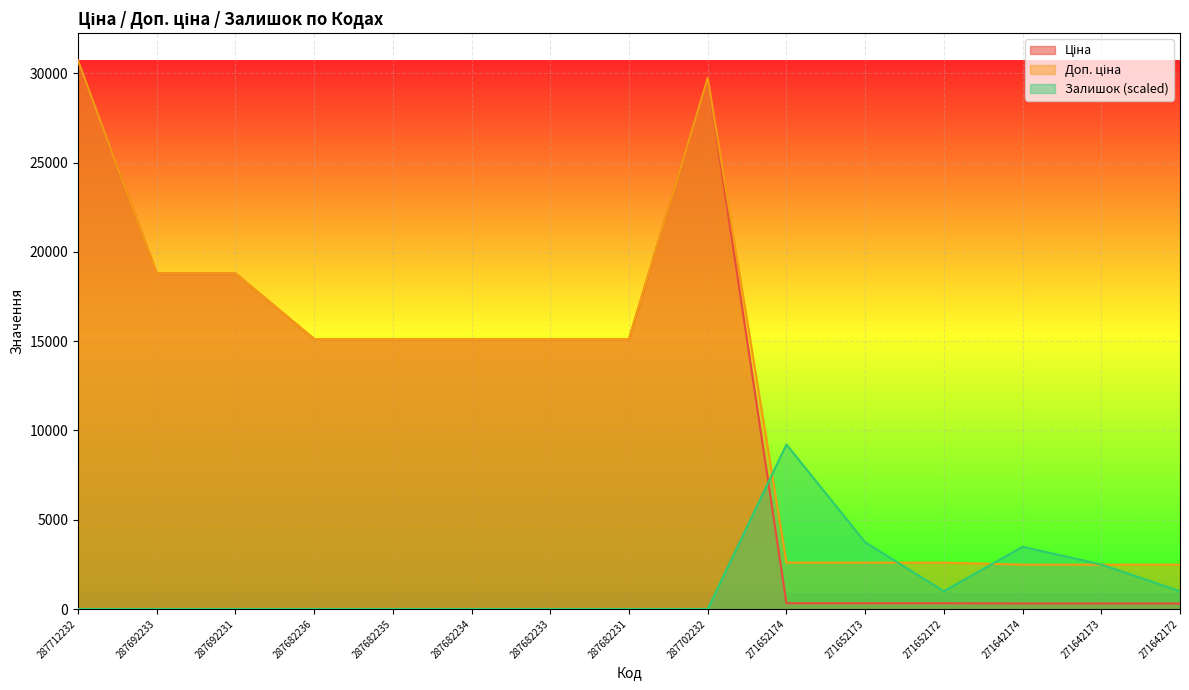

Rank the series by their maximum value, from highest to lowest.

Ціна, Доп. ціна, Залишок